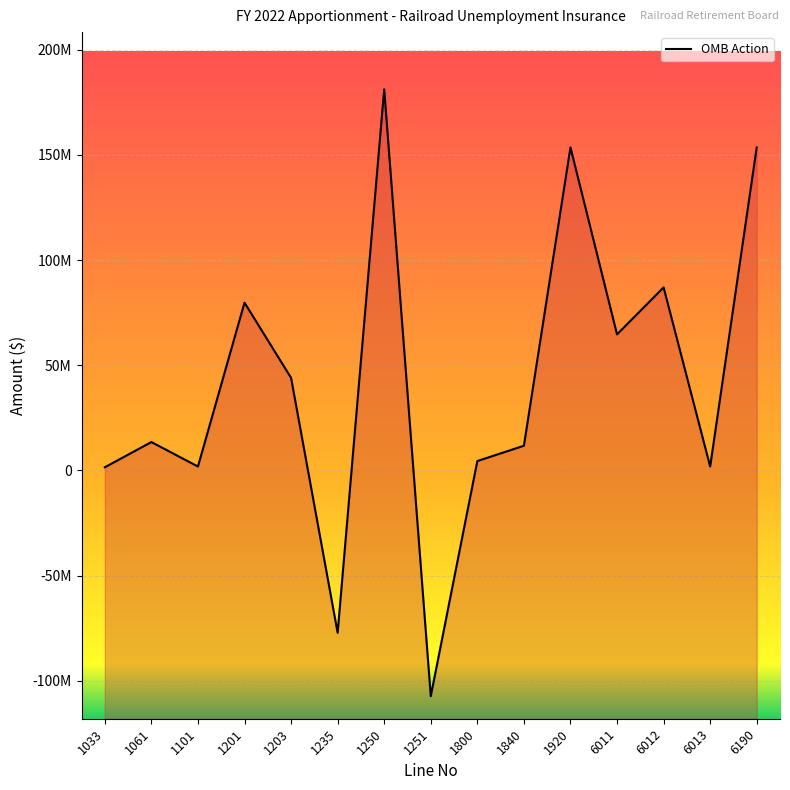

What is the minimum value shown in the chart?

-107300000